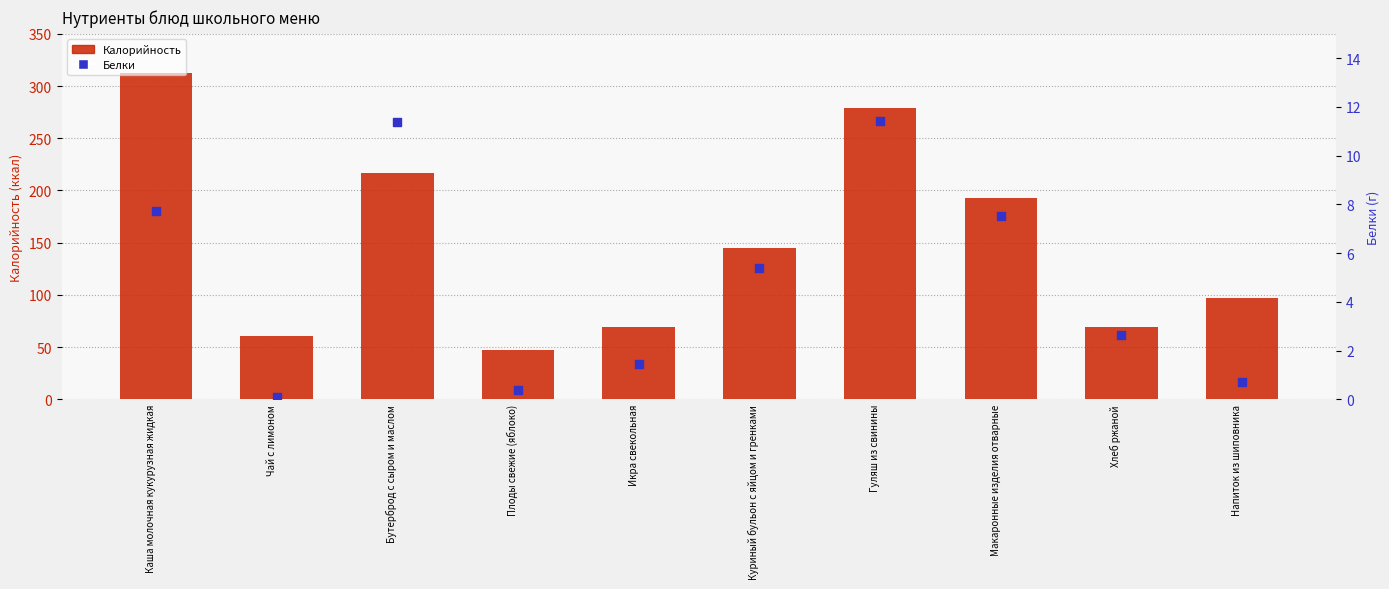

Which series has the largest Y range (max minus min)?

Калорийность